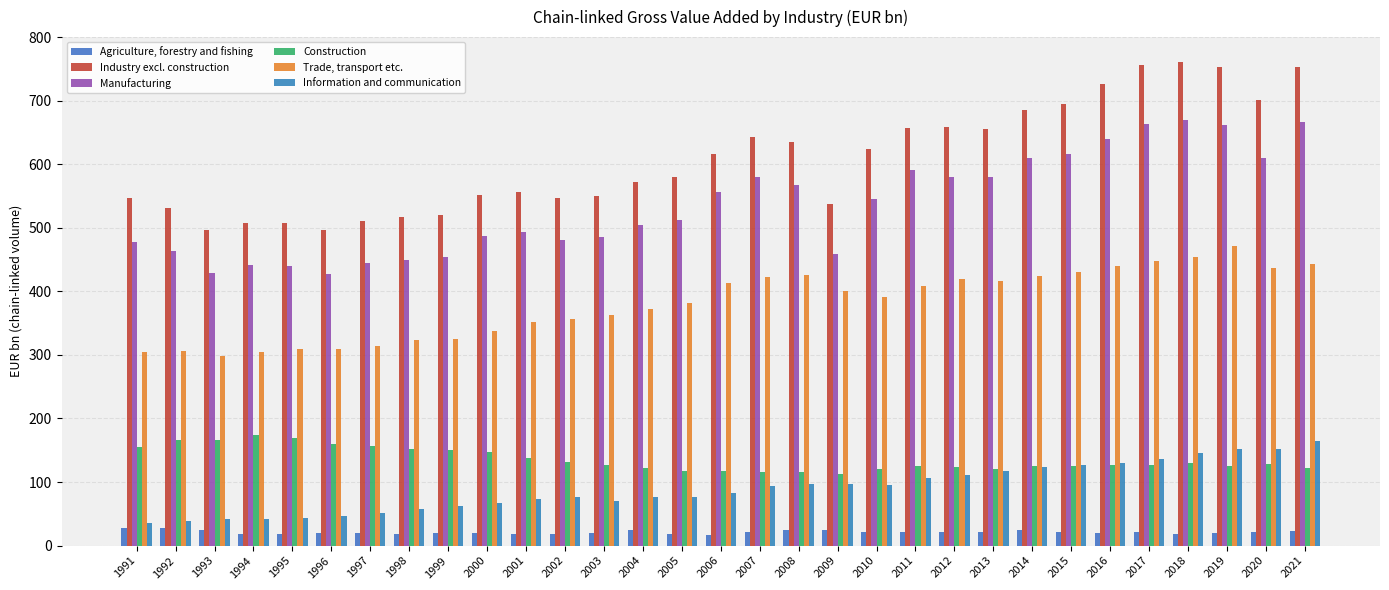

What is the difference between the maximum and minimum values in the Agriculture, forestry and fishing series?

10.6